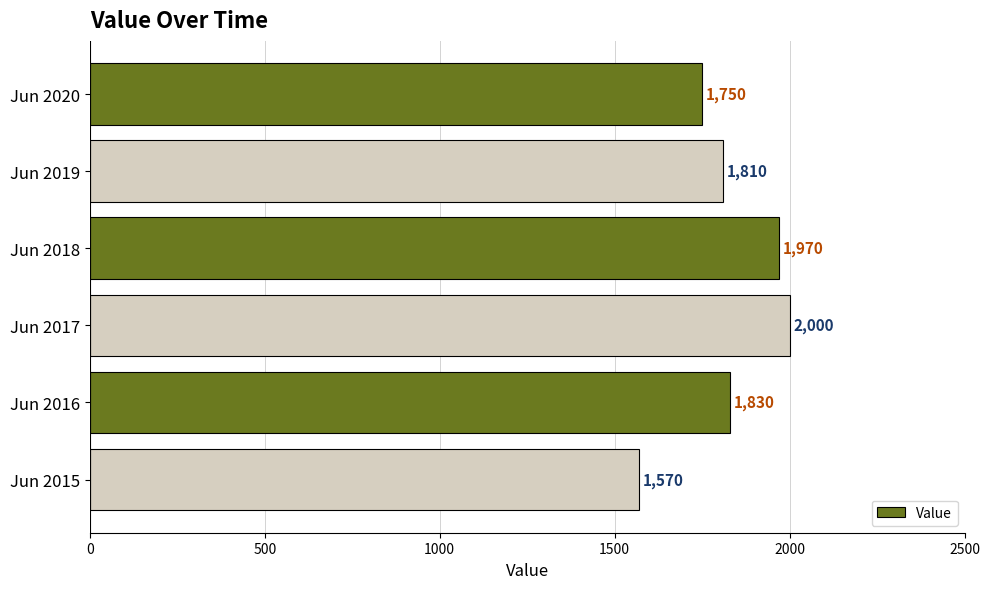

What is the value of the 4th bar from the top?

2000